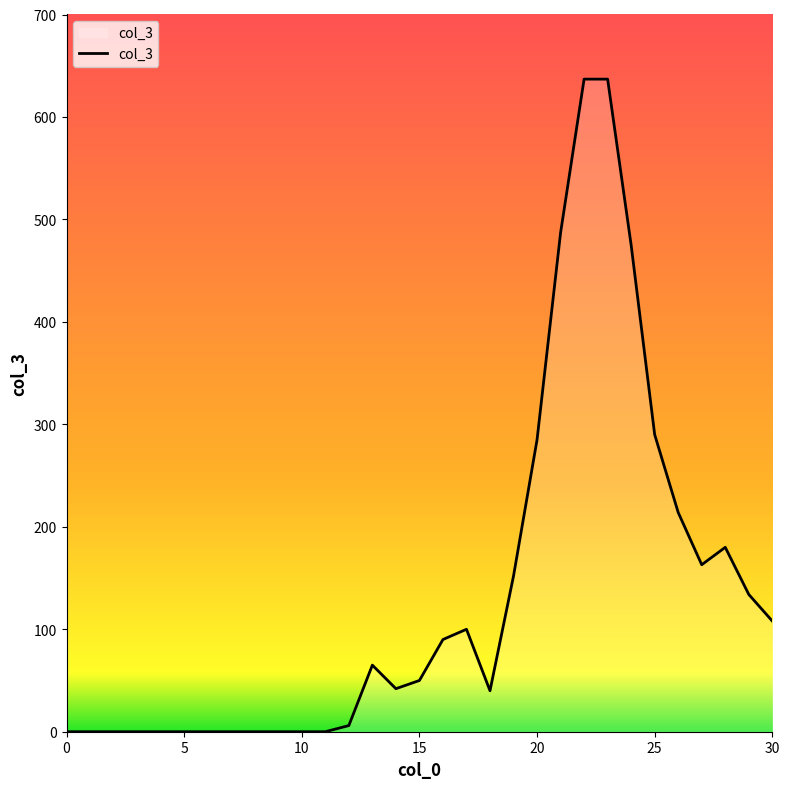

What is the greatest value displayed?

637